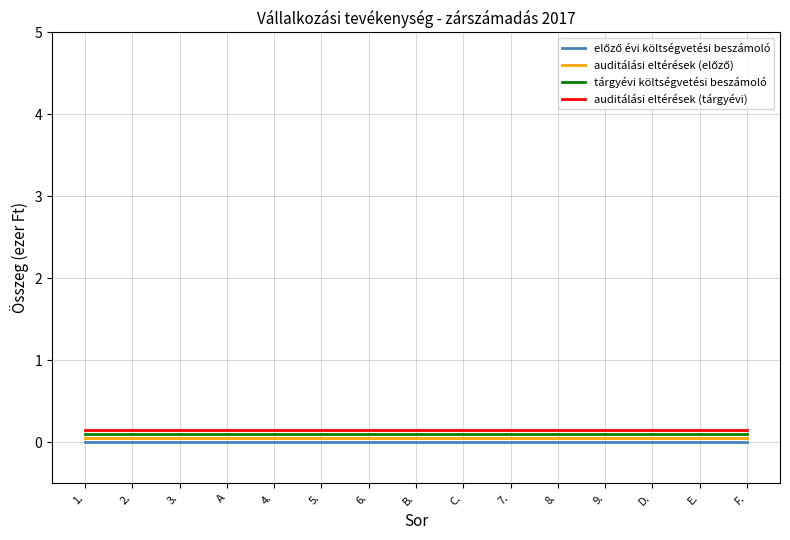

Between 2. and E., which series saw the biggest shift?

előző évi költségvetési beszámoló